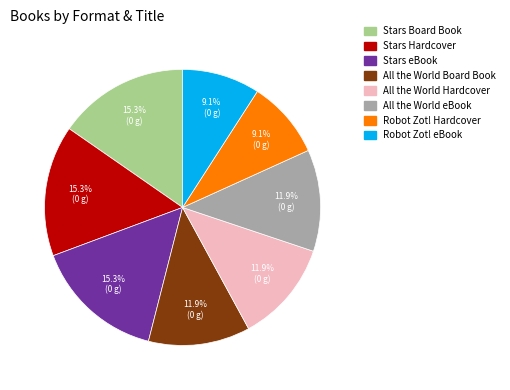

What is the ratio of the value at Robot Zot! Hardcover to the value at All the World Hardcover?

0.8